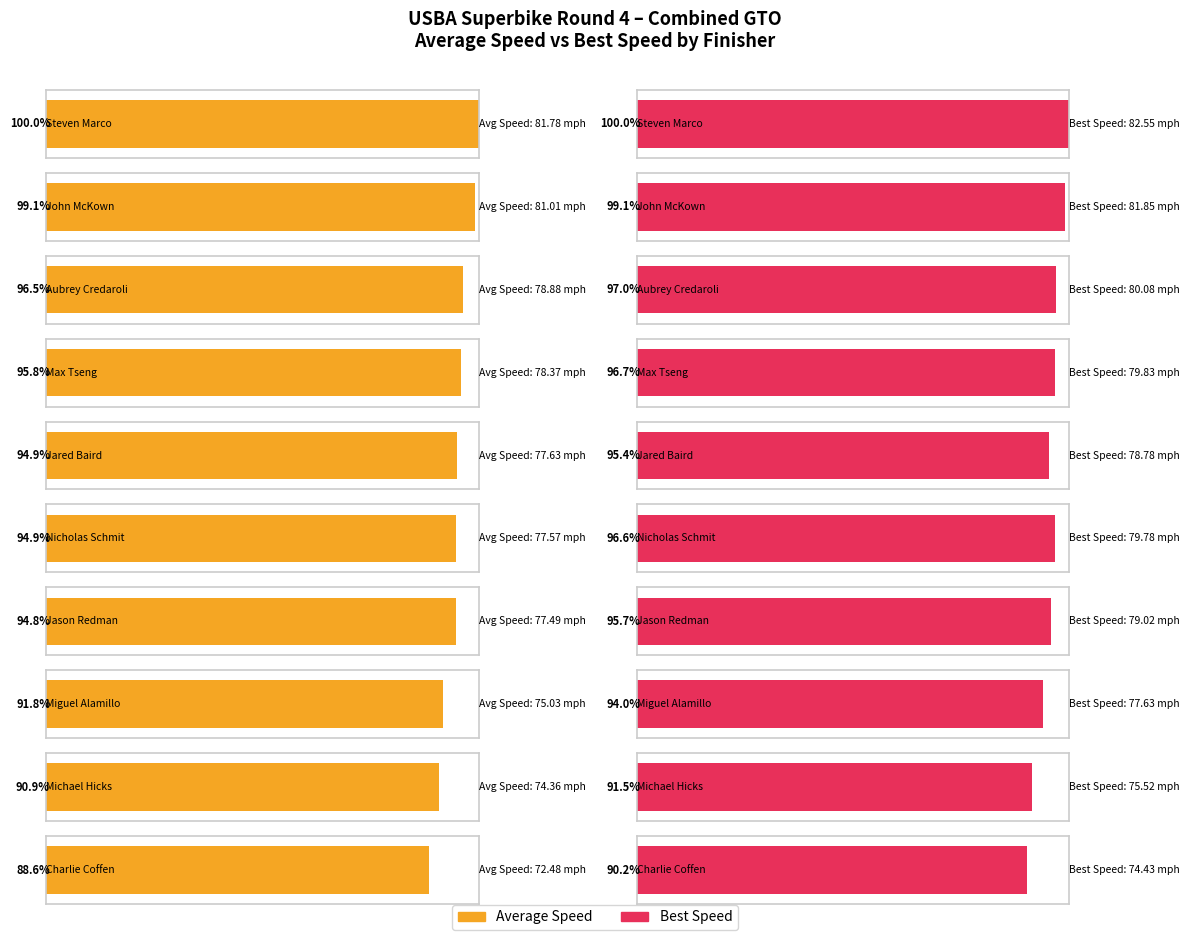

What is the difference between the Best Lap time values at Jared Baird and Aubrey Credaroli?

1.6